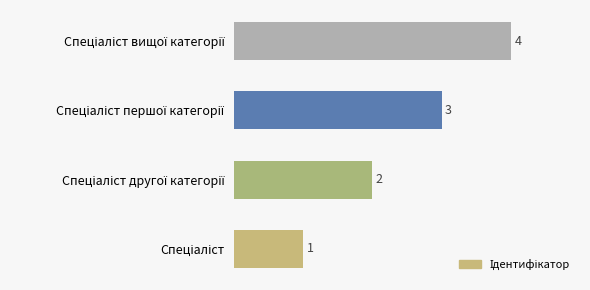

What is the sum of all values?

10